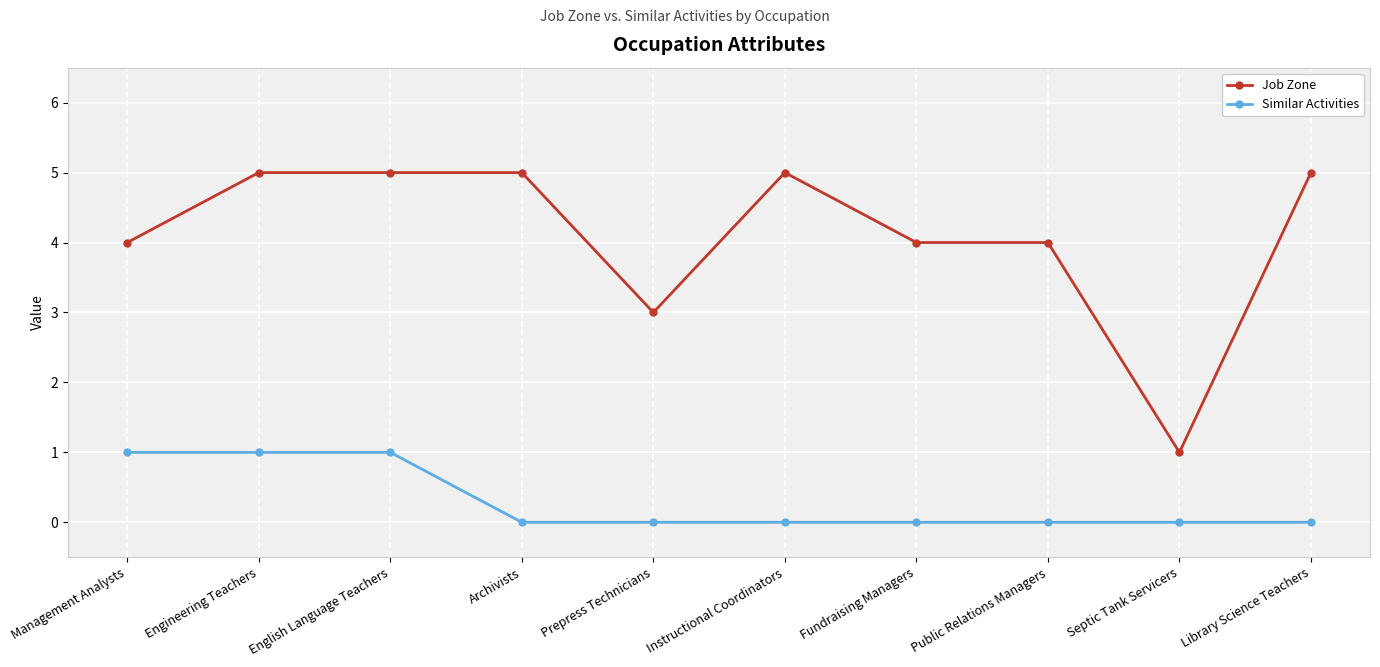

True or false: Job Zone and Similar Activities intersect in this chart.

False